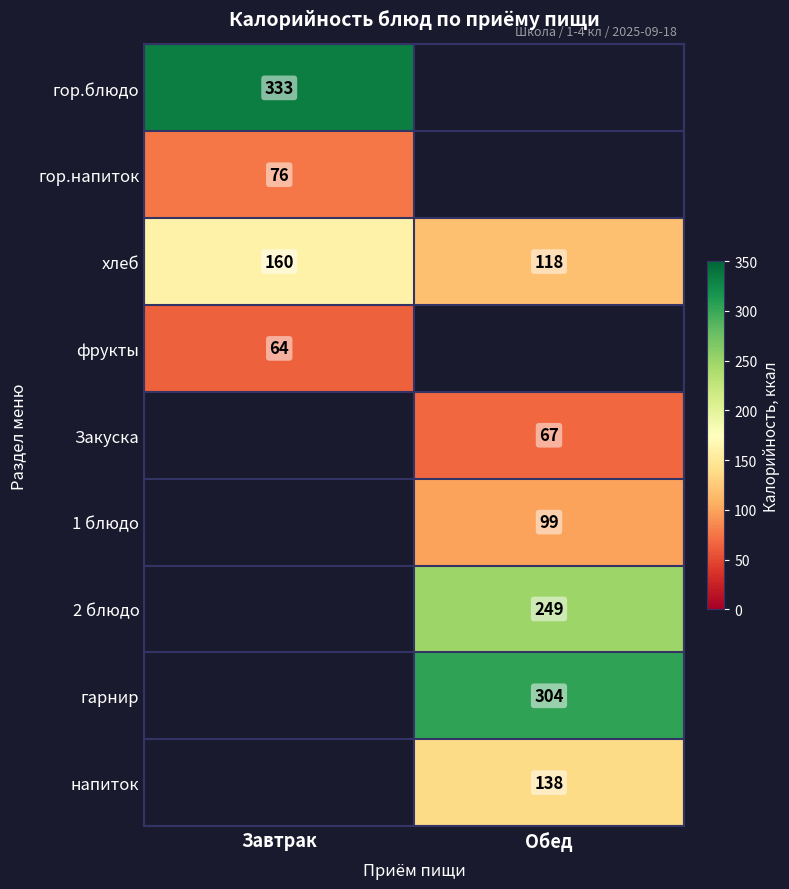

What is the average value of the хлеб series?

139